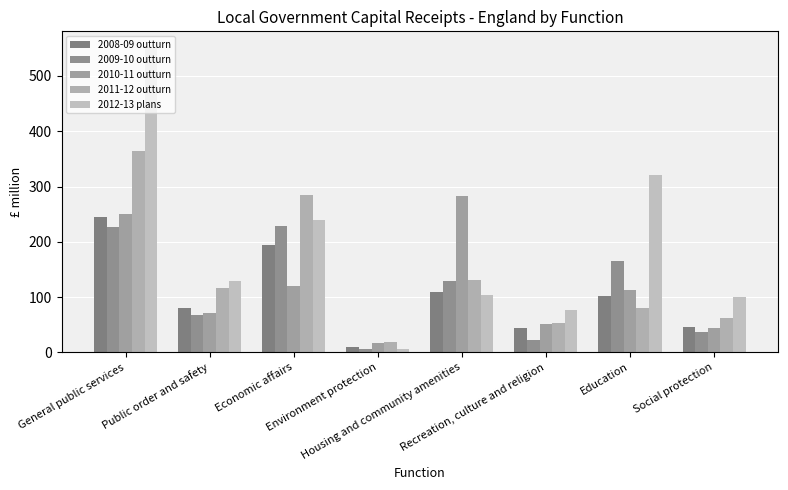

At Environment protection, list the series in order from smallest to largest.

2009-10 outturn, 2012-13 plans, 2008-09 outturn, 2010-11 outturn, 2011-12 outturn